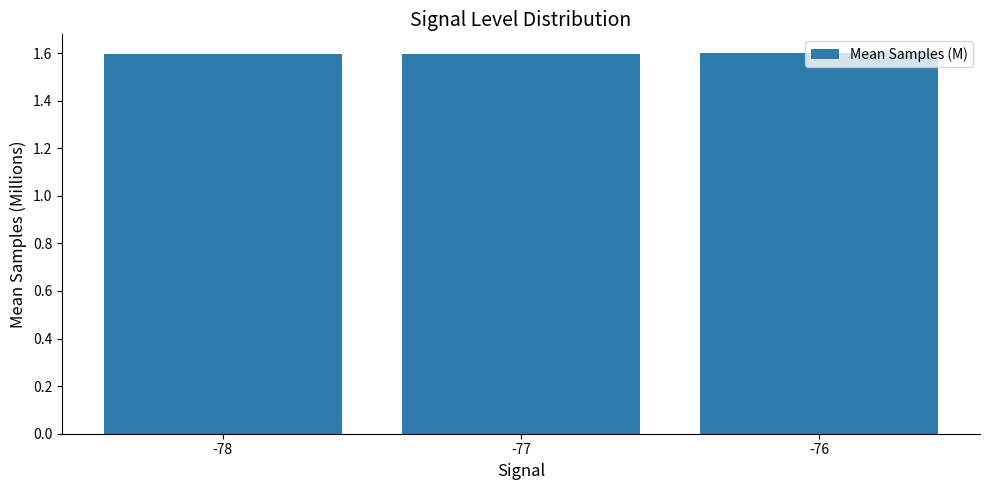

What is the greatest value displayed?

1.6